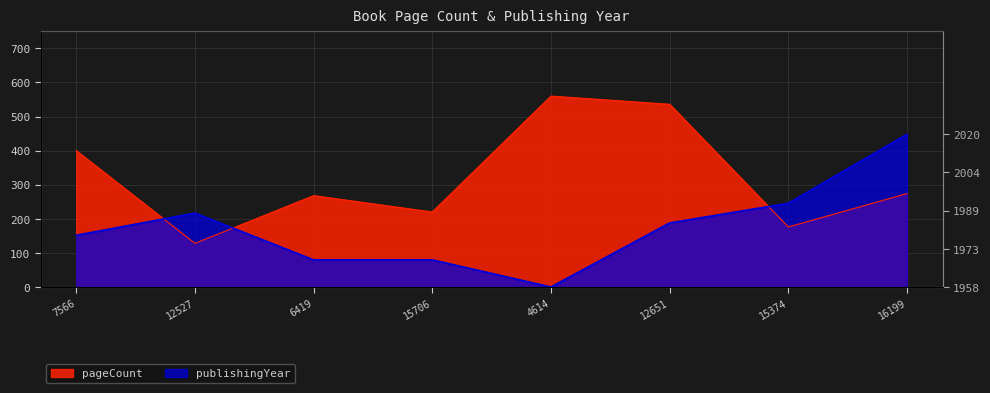

Does the chart display data point markers on the line(s)?

No